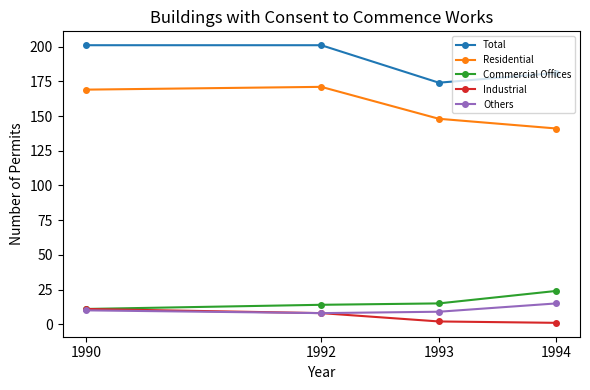

Does the chart display data point markers on the line(s)?

Yes